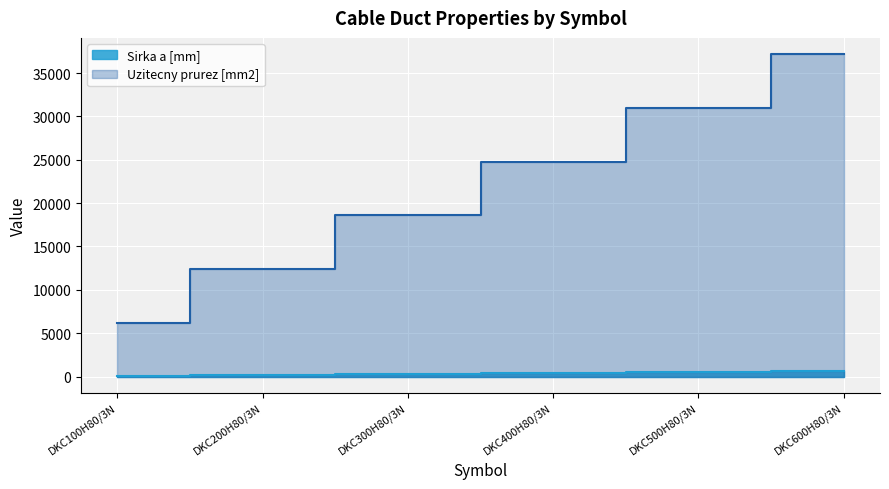

The Sirka a [mm] series shows 58 at DKC200H80/3N. True or false?

False